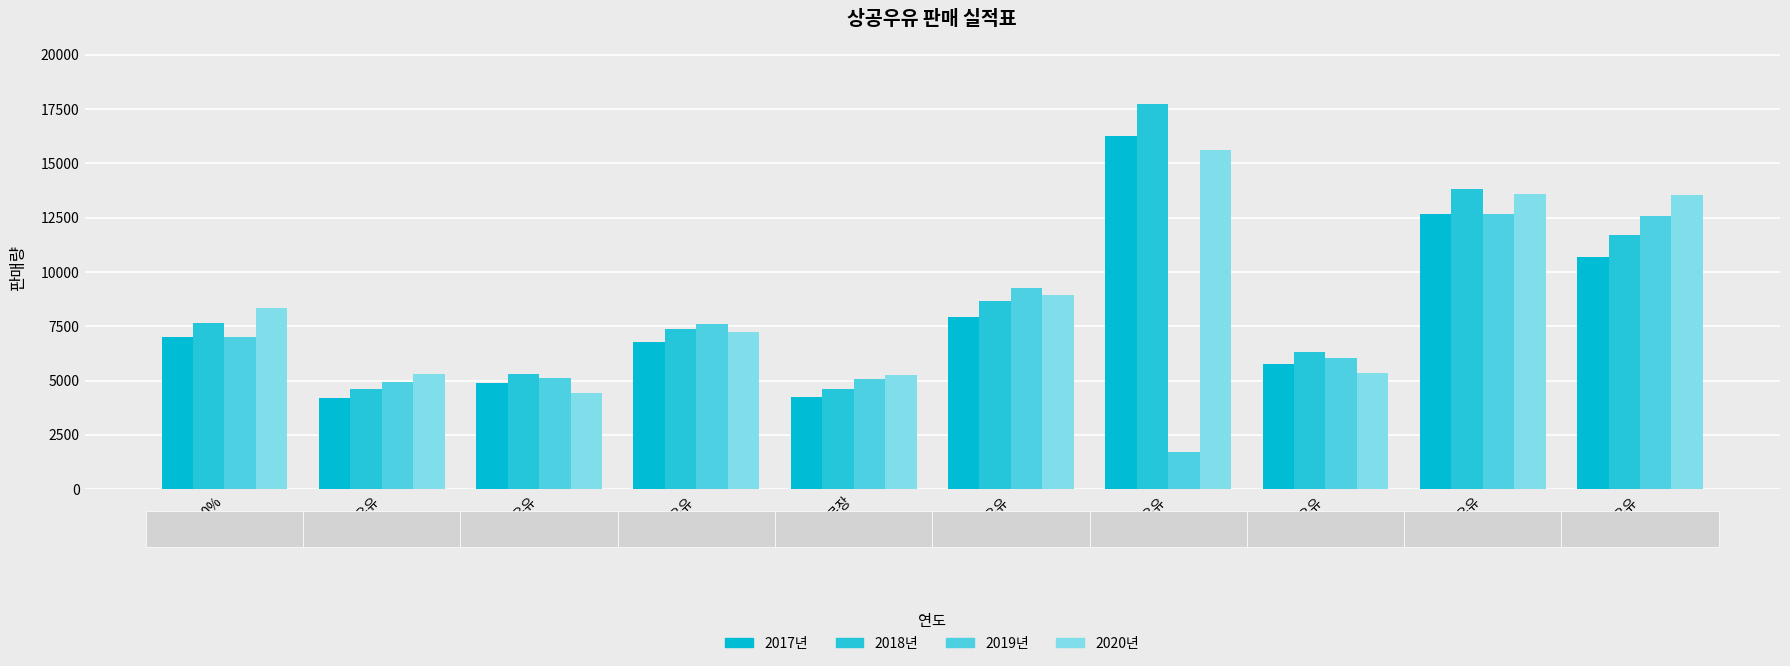

What is the average value of the 2017년 series?

8033